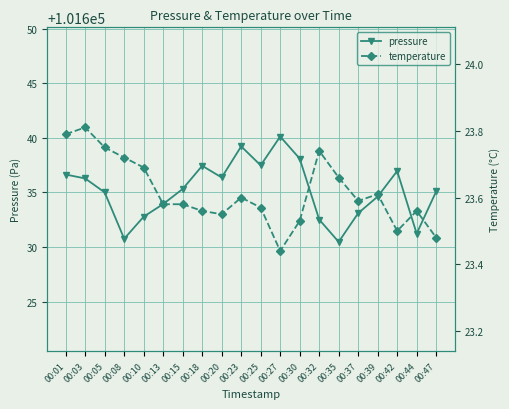

Does the chart have visible grid lines?

Yes